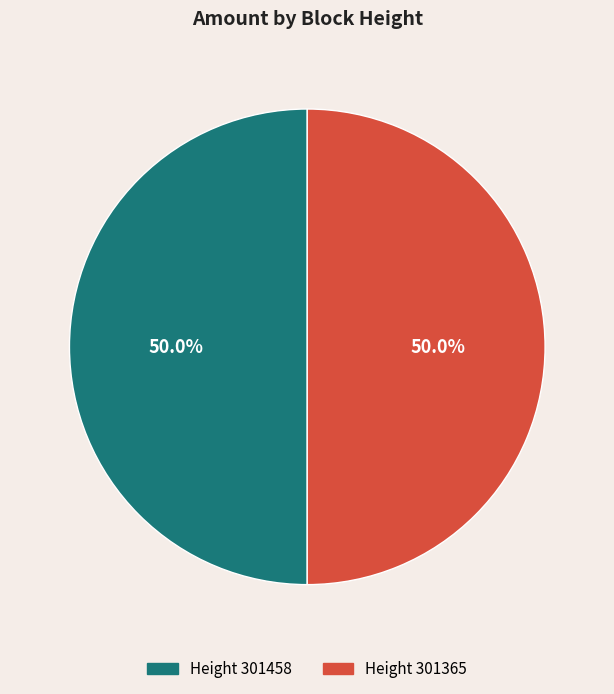

What is the ratio of the value at Height 301458 to the value at Height 301365?

1.0